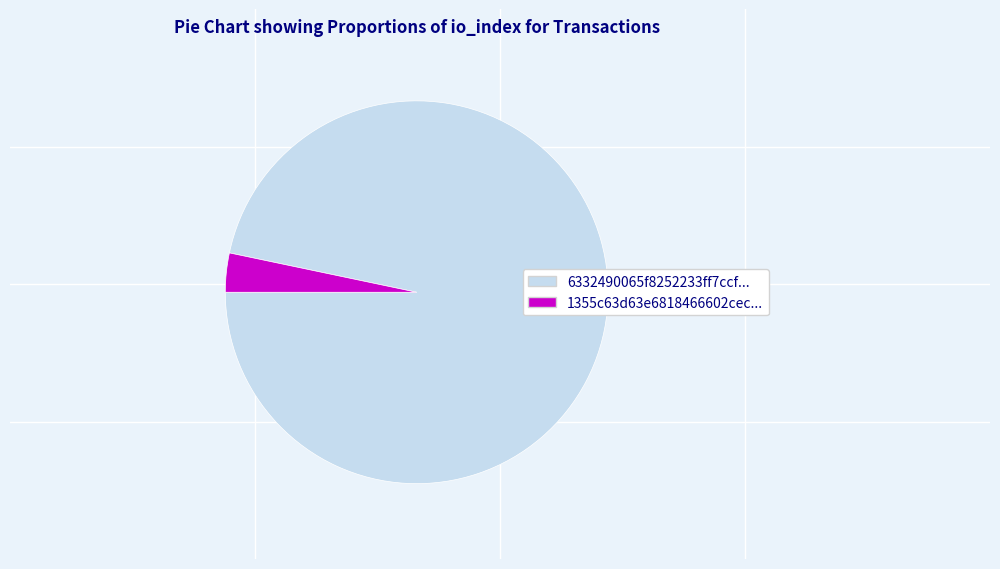

Does any single category account for the majority?

Yes